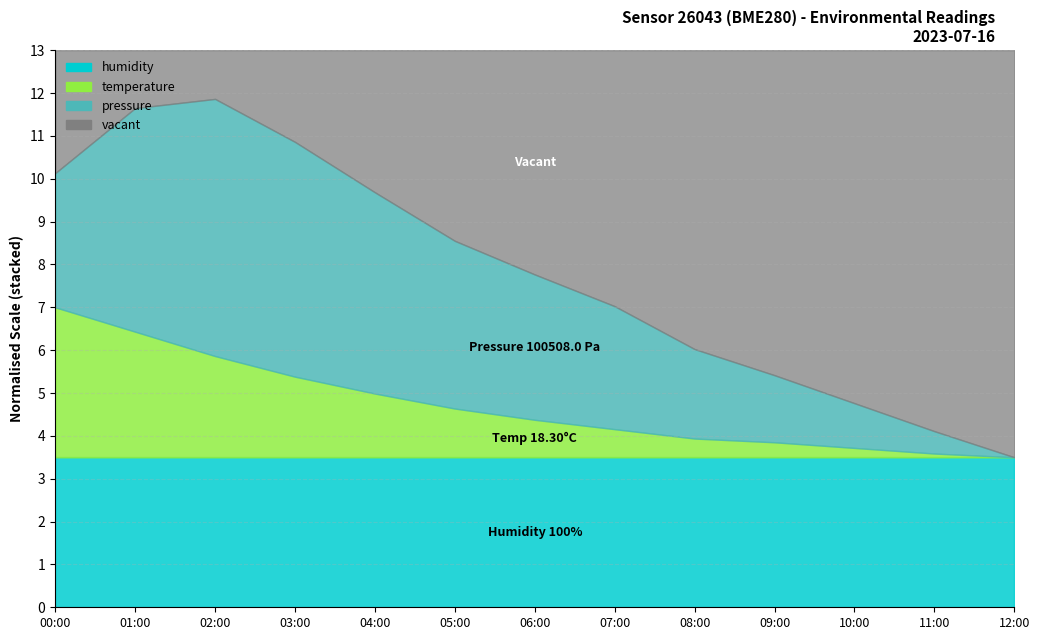

Does the chart have visible grid lines?

Yes